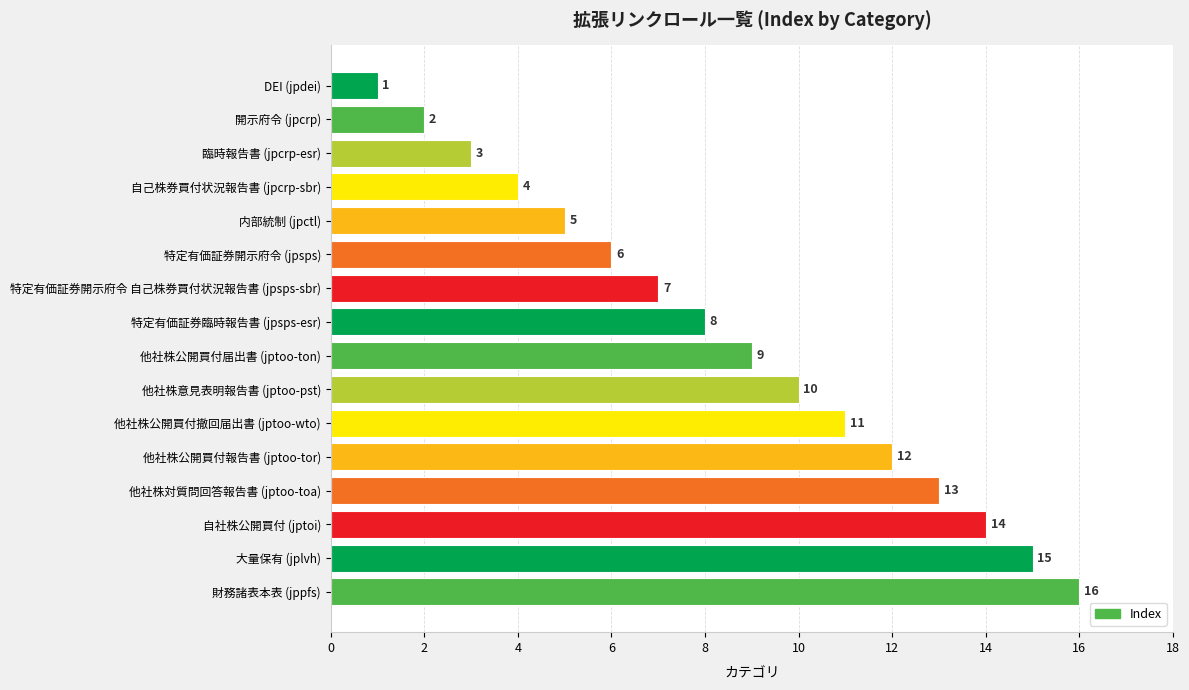

What is the difference between the maximum and minimum values?

15